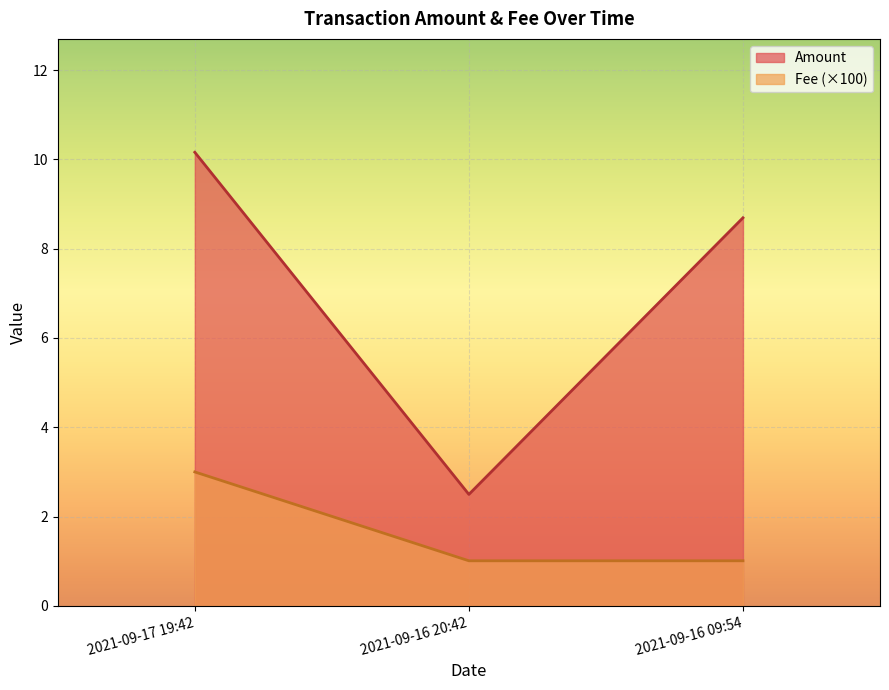

What is the total value across all series at 2021-09-16 20:42?

3.5